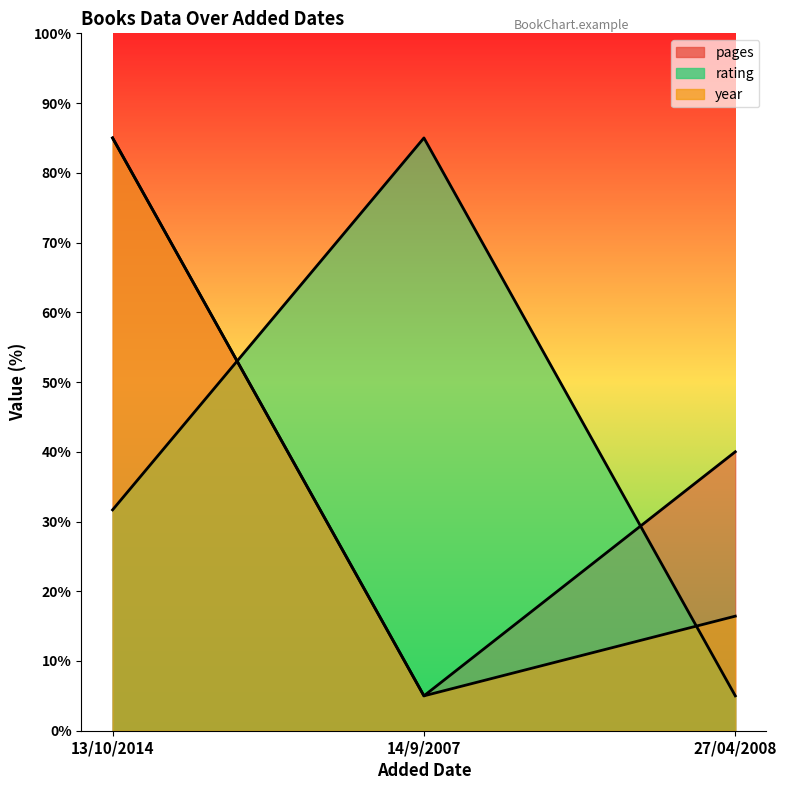

What is the value of the pages point at the 1st from the left?

85.0